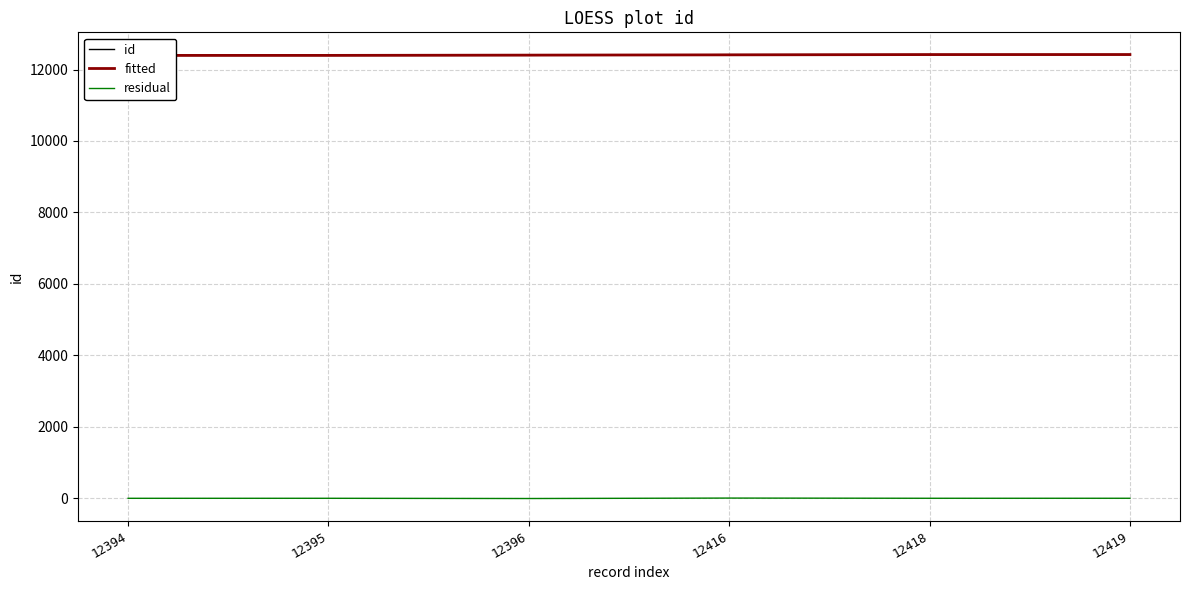

Rank the series at 12394 from highest to lowest value.

fitted, id, residual